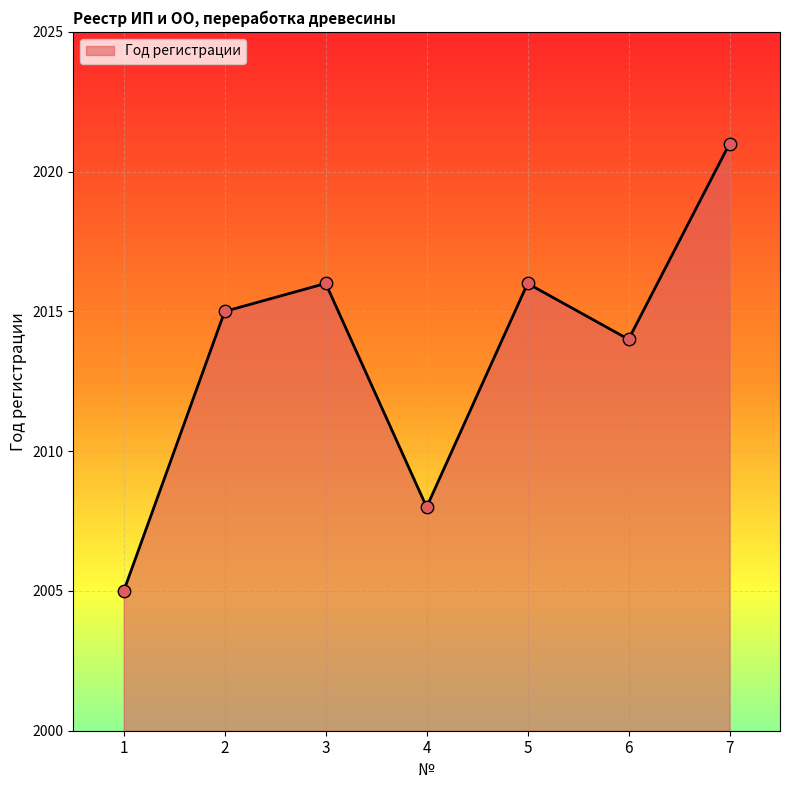

What is the change in value from 5 to 7?

+5